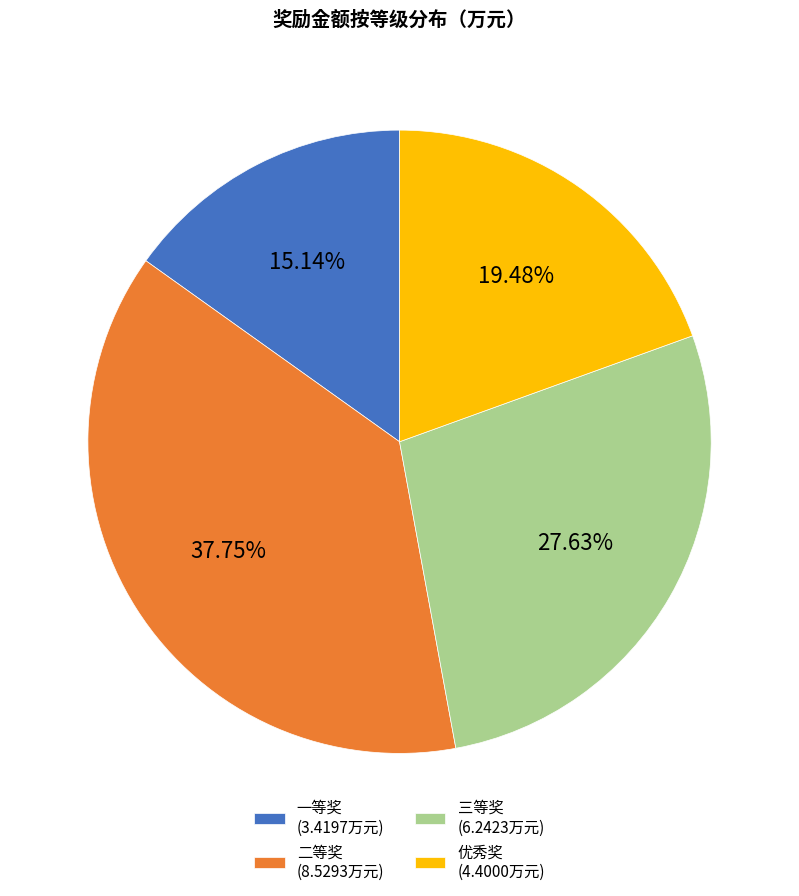

Is 一等奖 the majority of the pie?

No